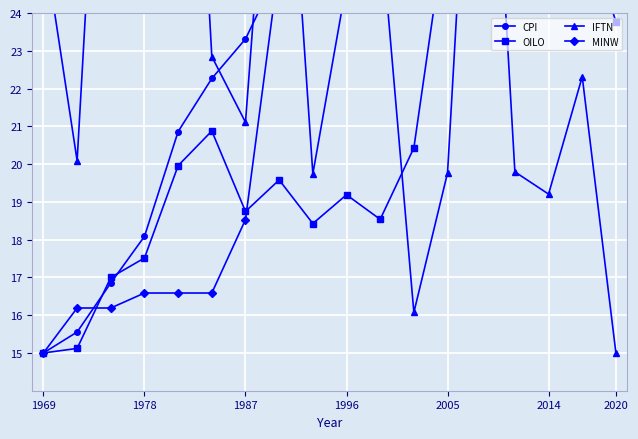

What is the sum of all IFTN values?

448.0